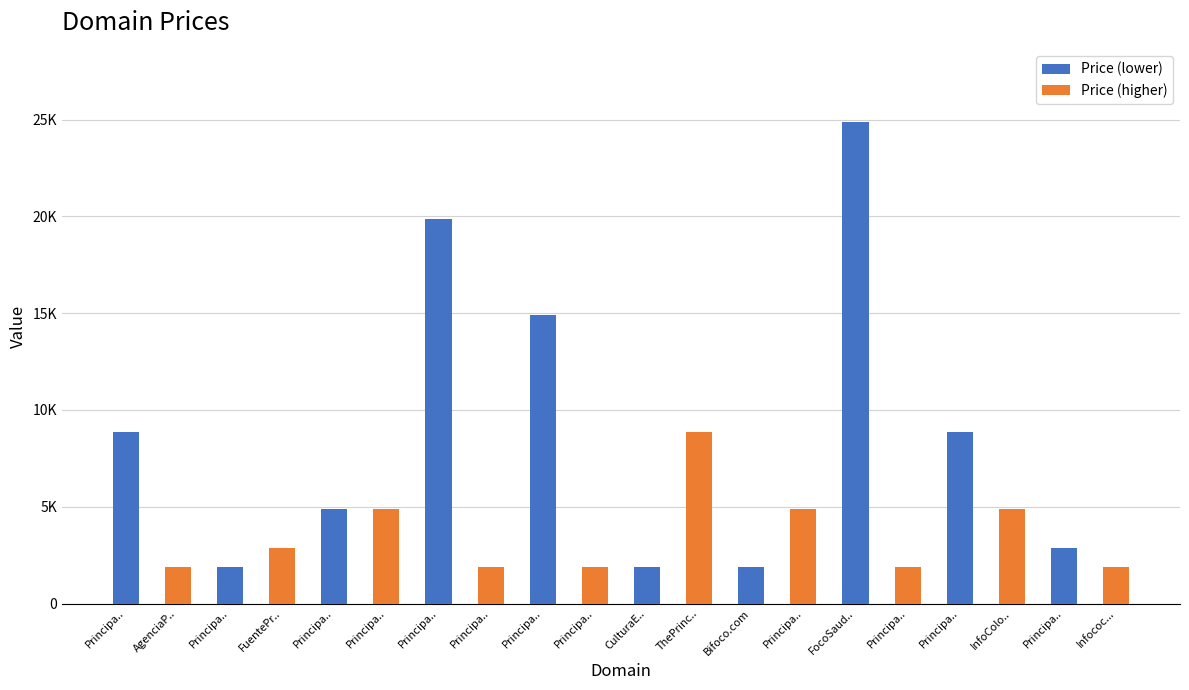

The Price (lower) series shows 8888 at Principa... True or false?

True